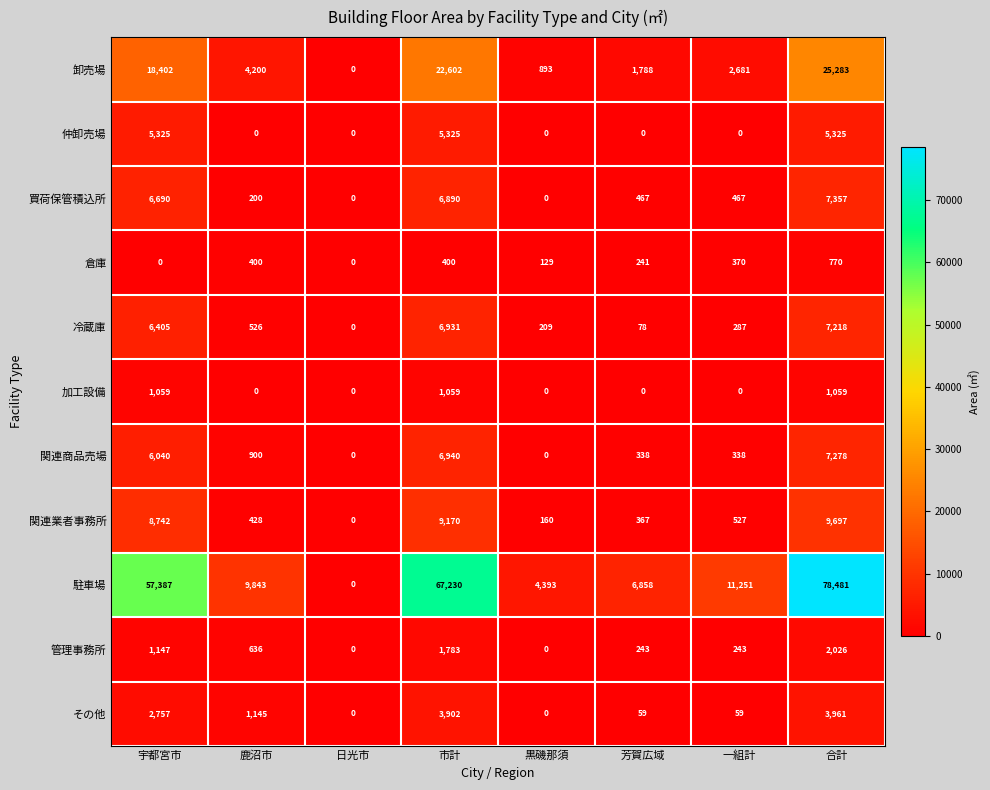

How many values in 倉庫 are above zero?

6